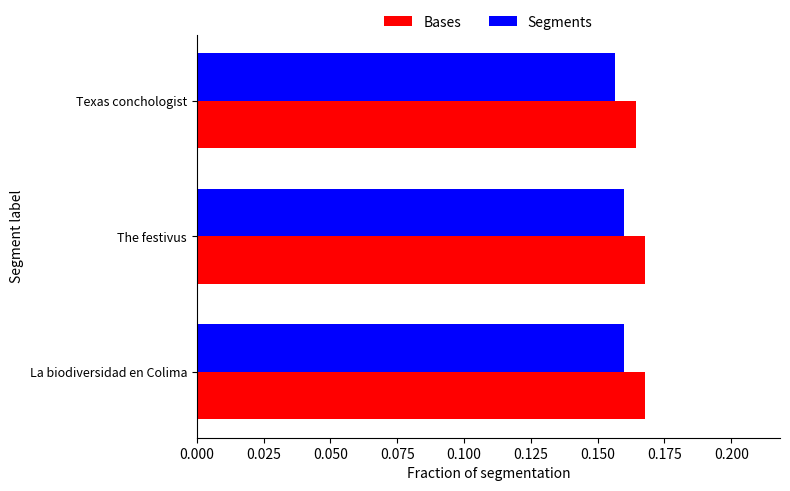

The value of Bases at The festivus is 0.3. True or false?

False